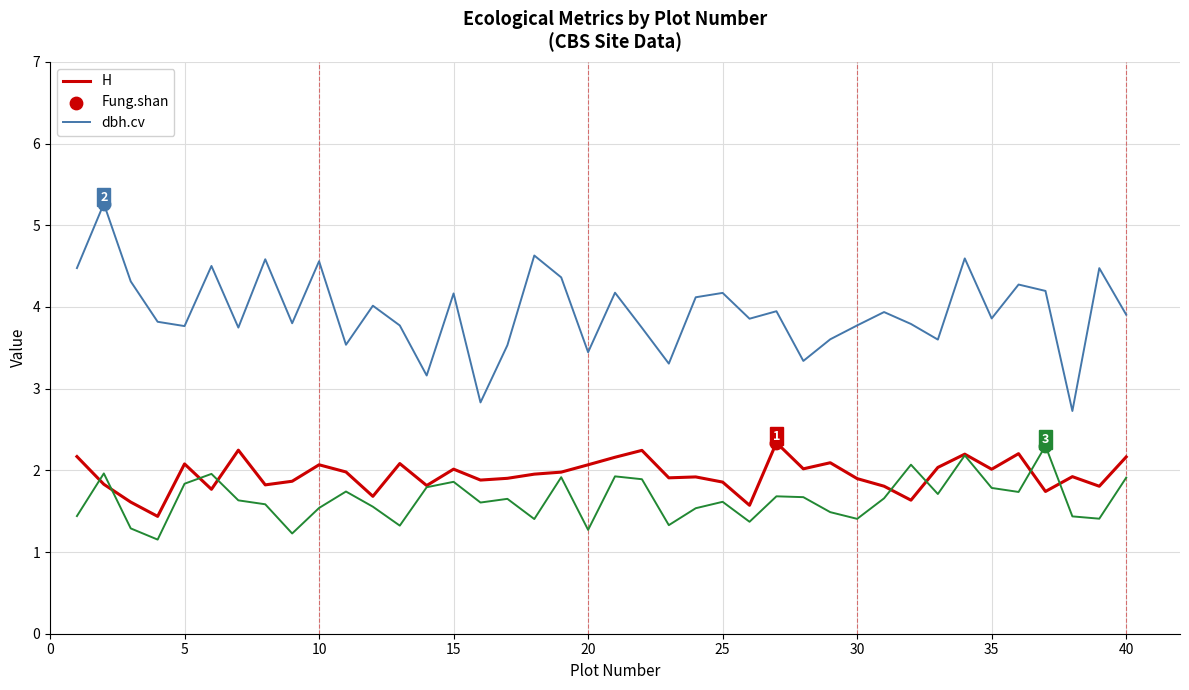

At how many categories does at least one series exceed 2?

40